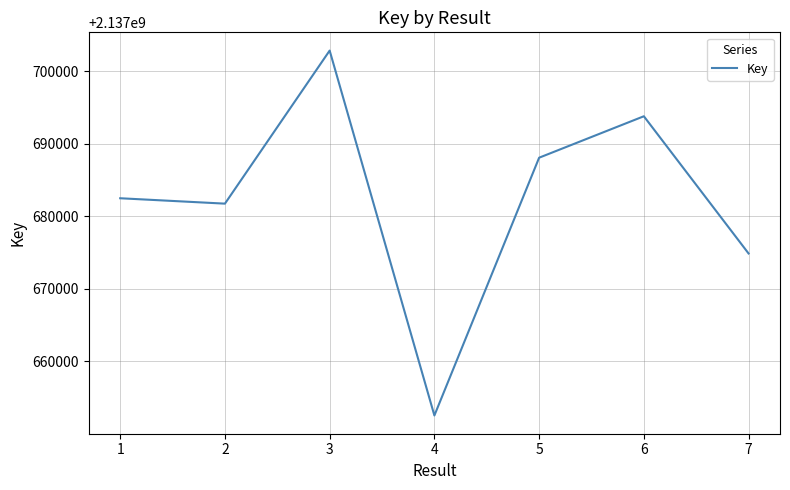

How many interior local peaks (higher than both neighbors) does the data have?

2